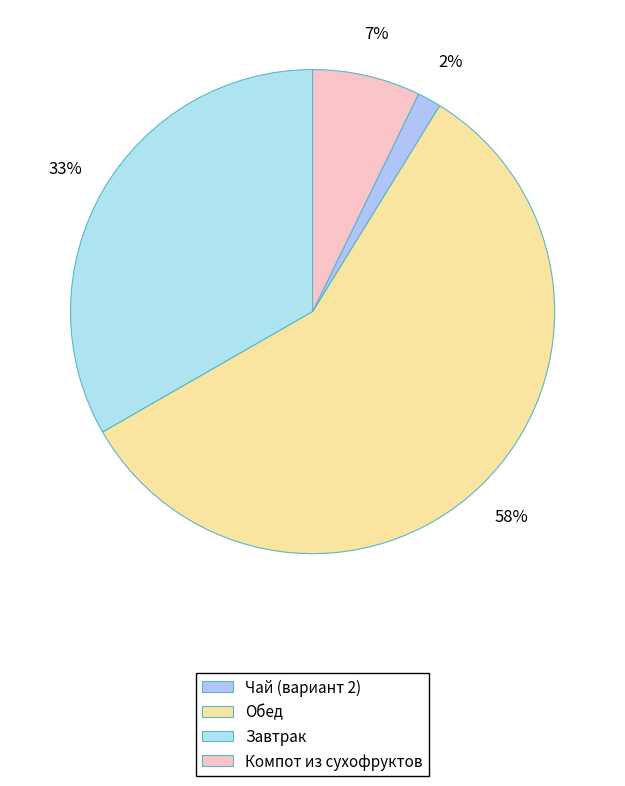

What is the smallest slice in the pie chart?

Чай (вариант 2)